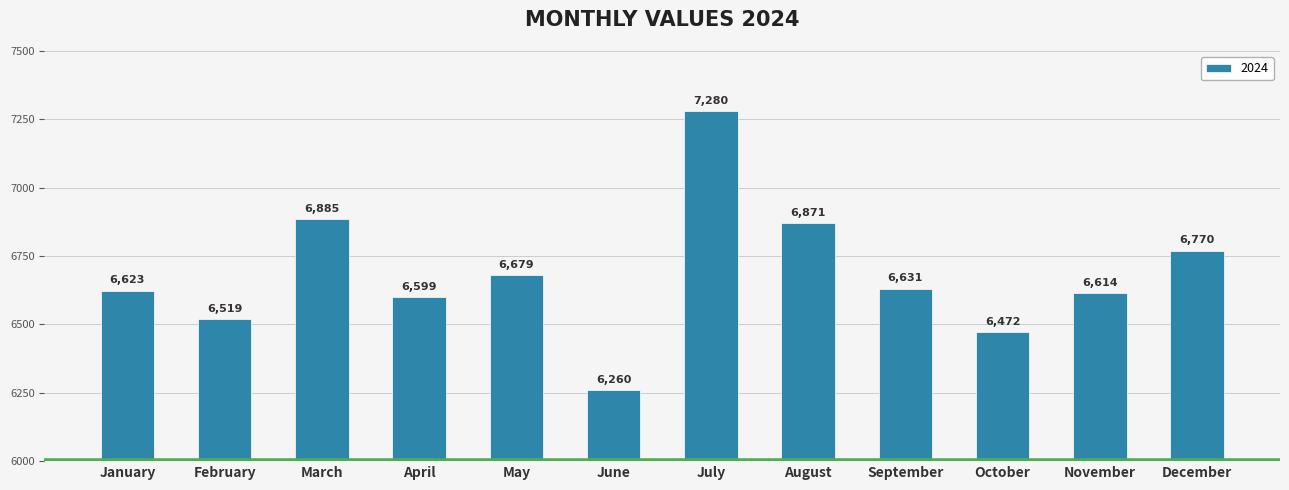

What is the ratio of the value at January to the value at October?

1.0